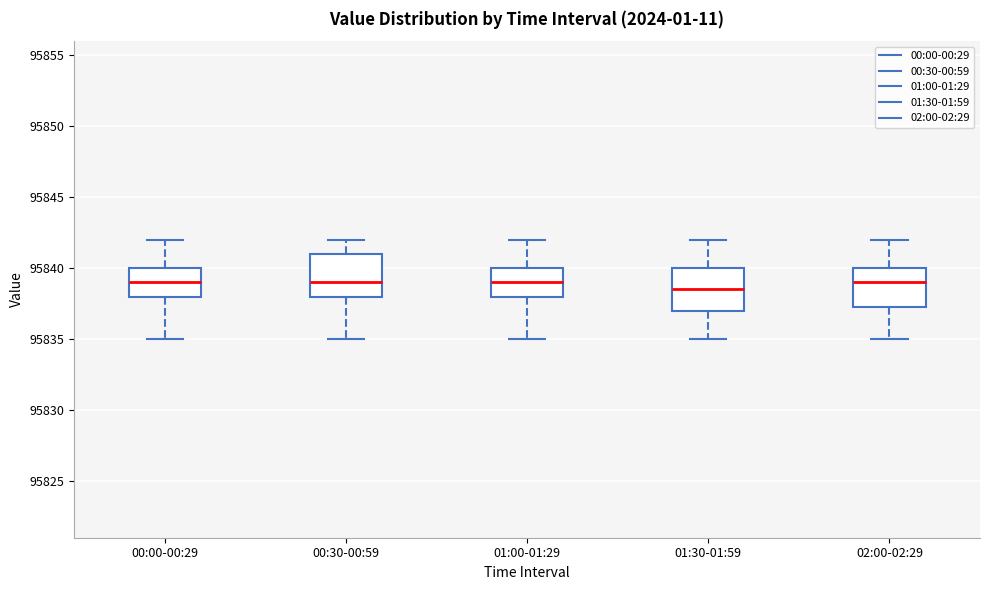

Reading left to right, transcribe this box plot: for each box, give where its median line is, the range the box spans, and where its two whiskers end, as read against the y-axis. The values are not printed on the chart, so give them approximately, as read against the axis.

00:00-00:29: median 95839.0, box 95838.0 to 95840.0, whiskers 95835.0 to 95842.0
00:30-00:59: median 95839.0, box 95838.0 to 95841.0, whiskers 95835.0 to 95842.0
01:00-01:29: median 95839.0, box 95838.0 to 95840.0, whiskers 95835.0 to 95842.0
01:30-01:59: median 95838.5, box 95837.0 to 95840.0, whiskers 95835.0 to 95842.0
02:00-02:29: median 95839.0, box 95837.5 to 95840.0, whiskers 95835.0 to 95842.0